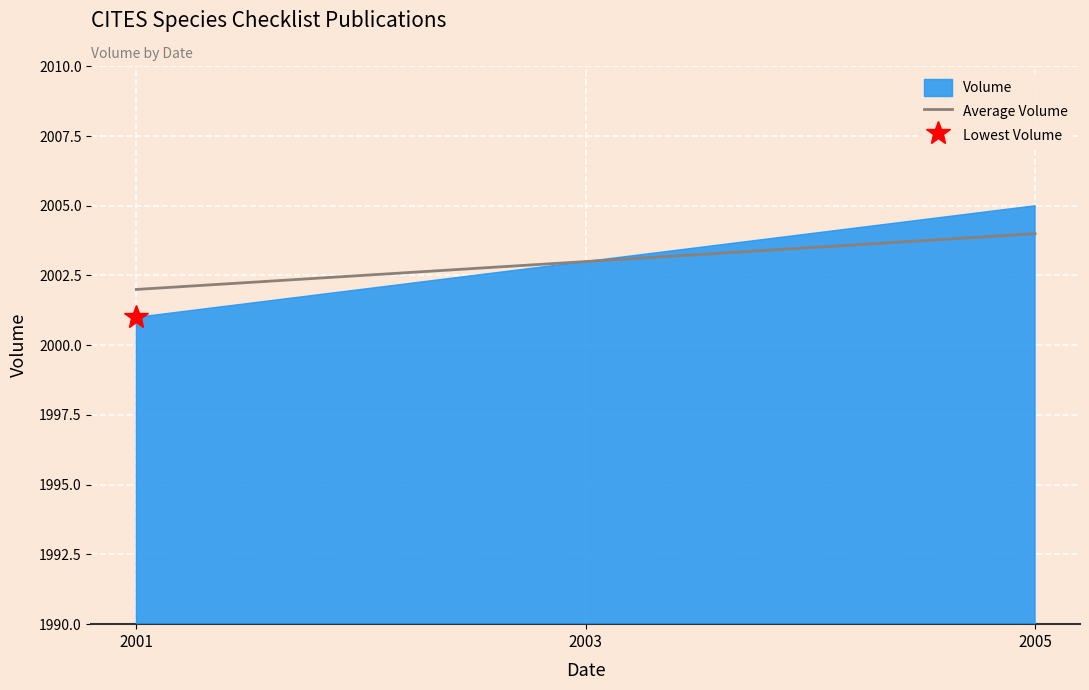

At which label does the data first exceed 2003?

2005